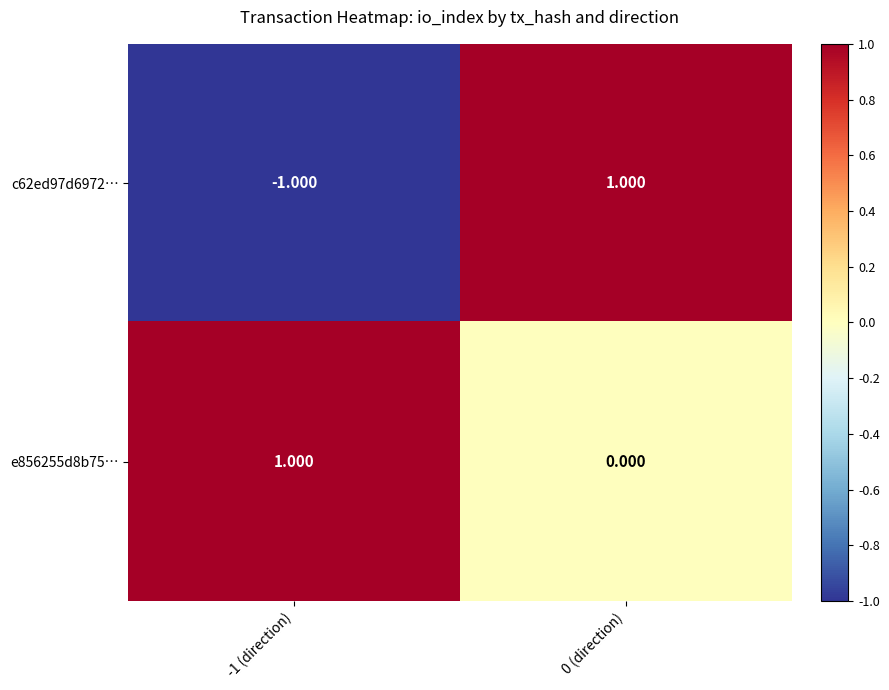

How many data points does each series have?

2